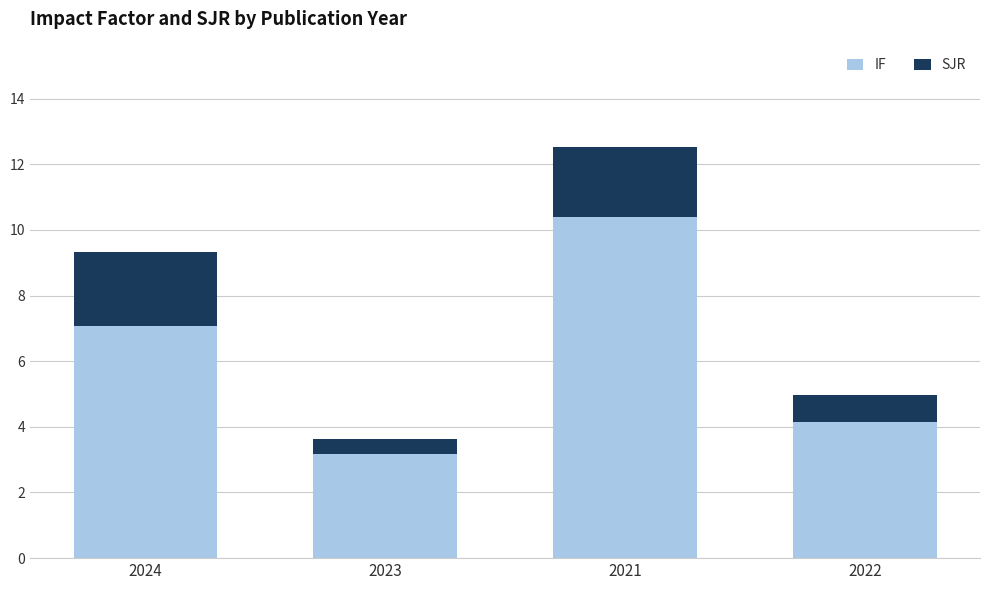

What is the sum of all IF values?

24.8